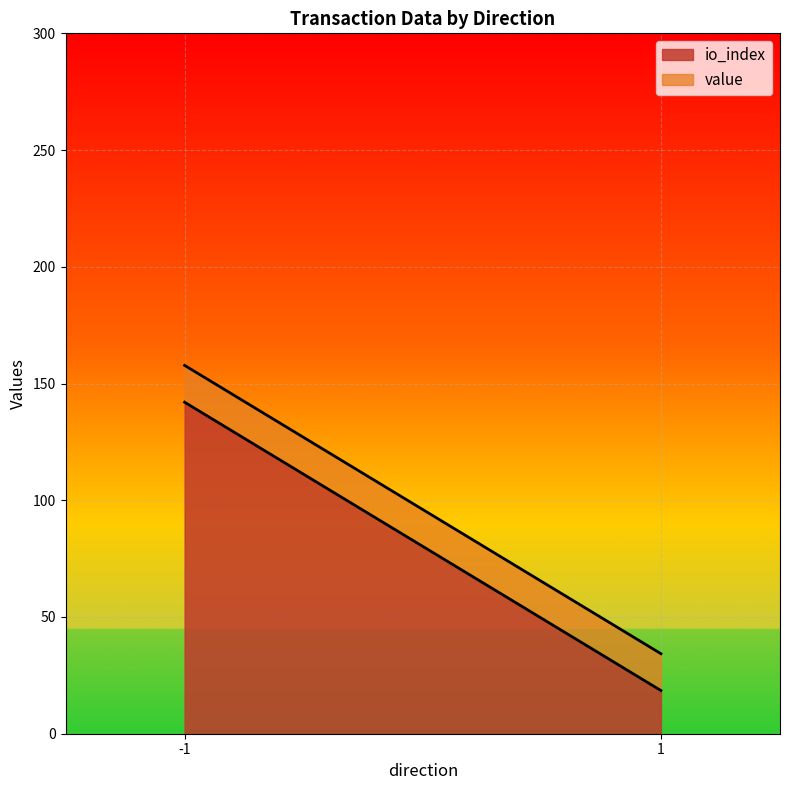

Rank the series by their maximum value, from highest to lowest.

io_index, value